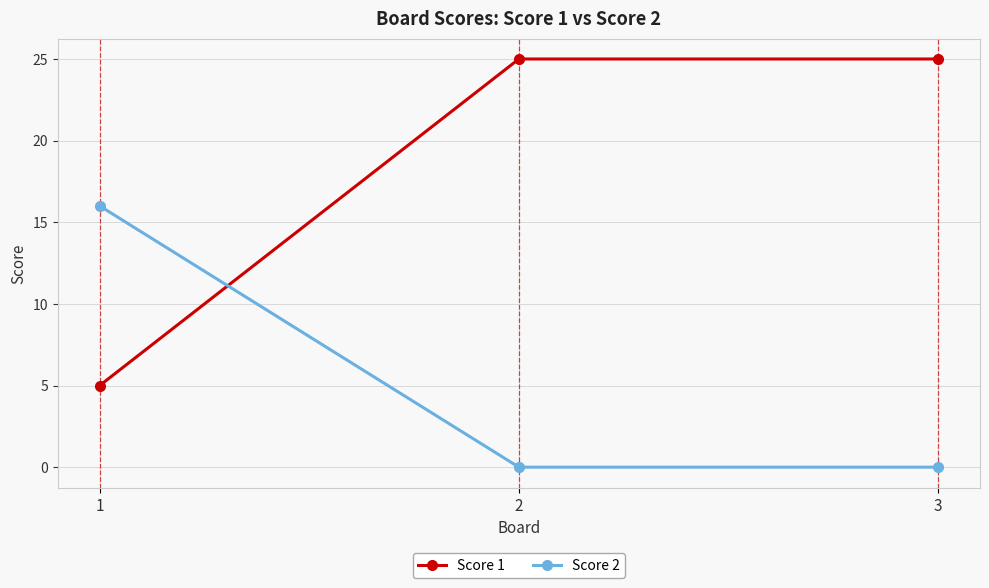

How many distinct data groups are displayed?

2